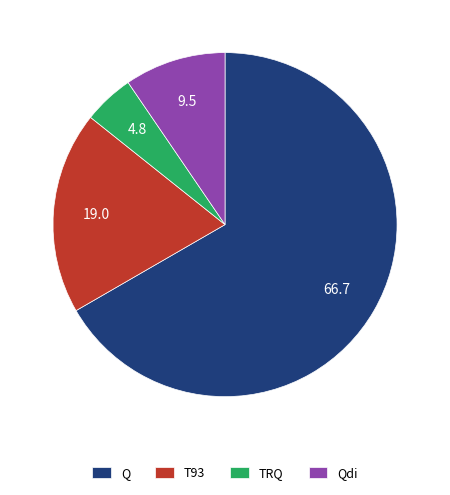

Which category accounts for the majority?

Q